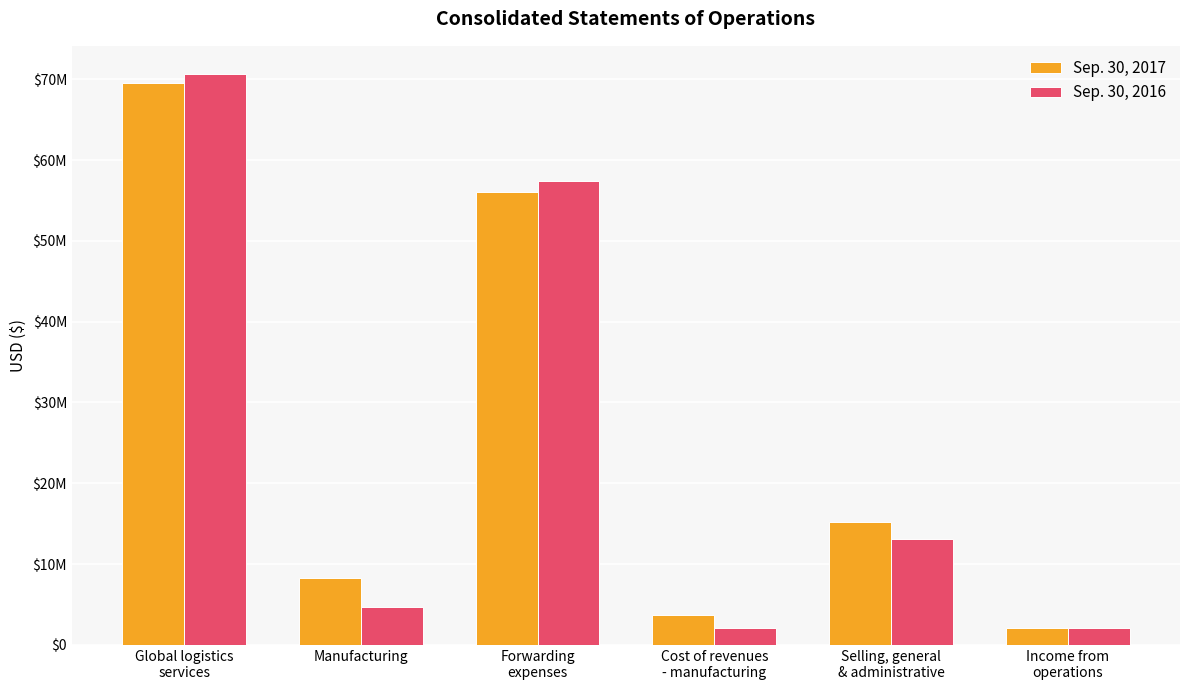

What are all the series names shown in the legend?

Sep. 30, 2017, Sep. 30, 2016